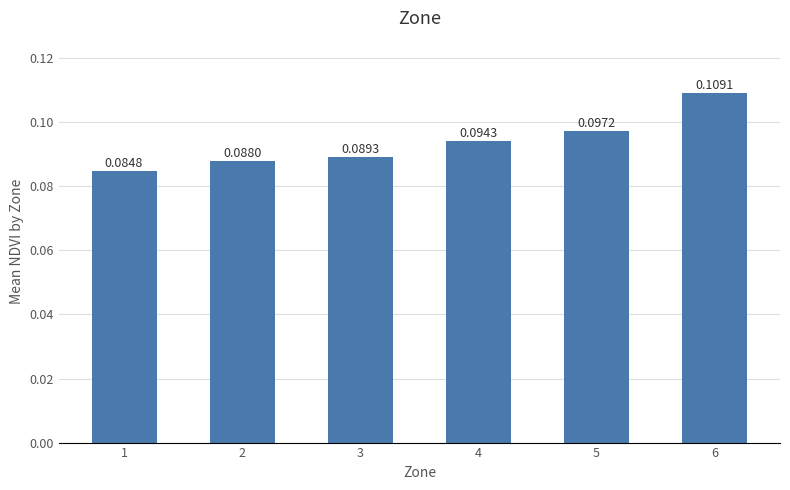

List the labels in order of value, smallest first.

1, 2, 3, 4, 5, 6